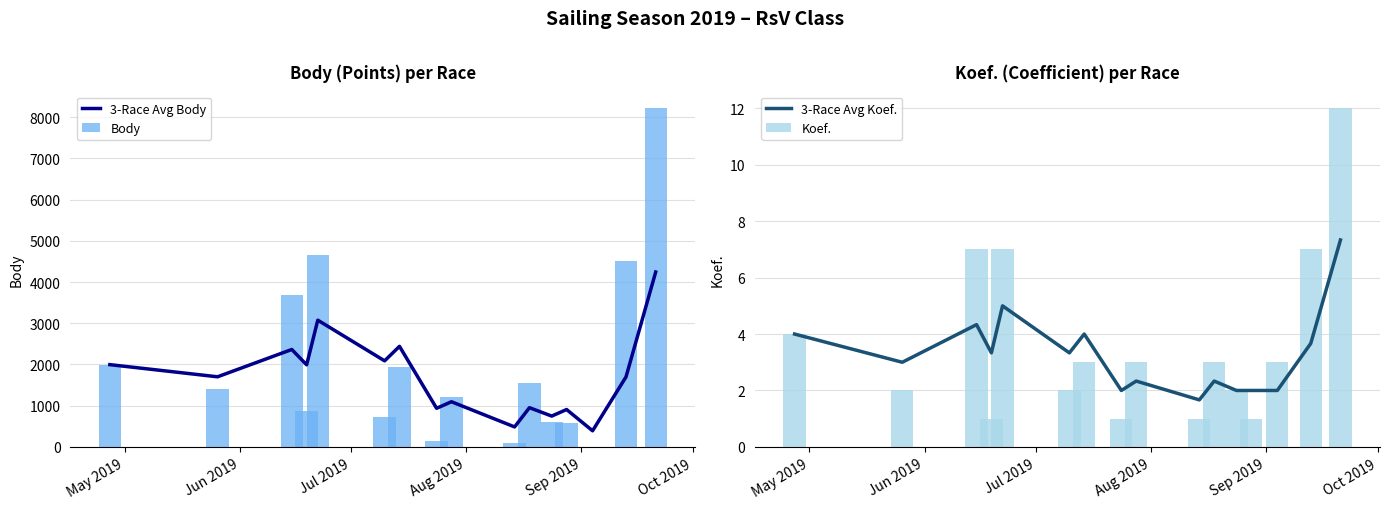

What is the minimum value for 3-Race Avg Koef.?

1.7